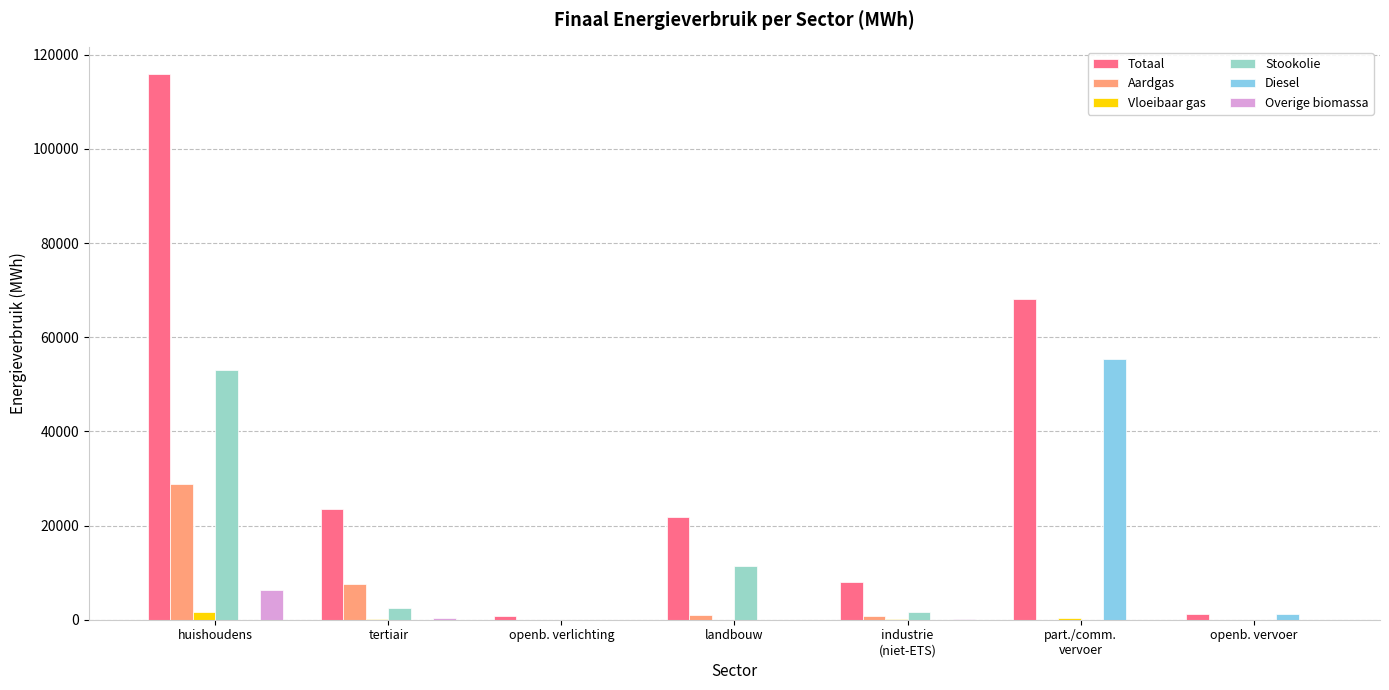

The Stookolie series shows -25922.8 at part./comm.
vervoer. True or false?

False